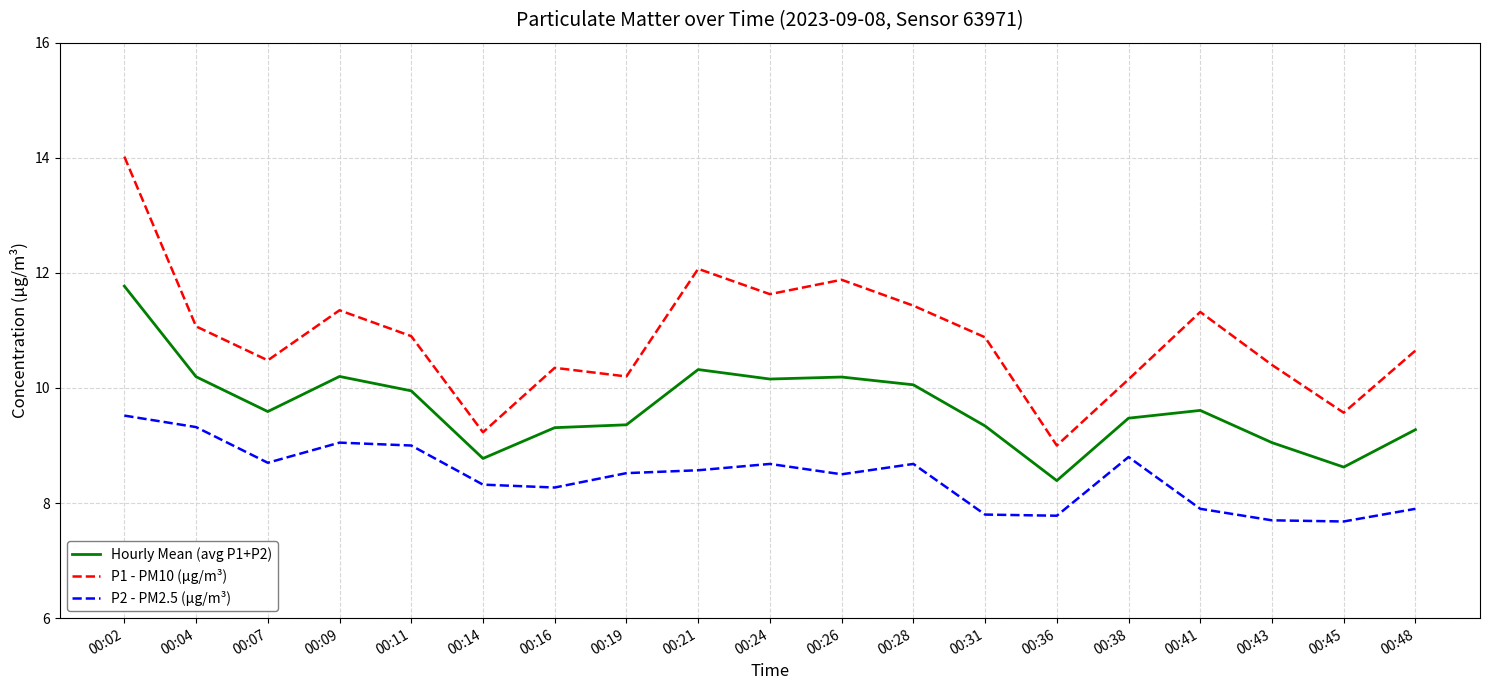

Where is the first local minimum for Hourly Mean (avg P1+P2)?

00:07